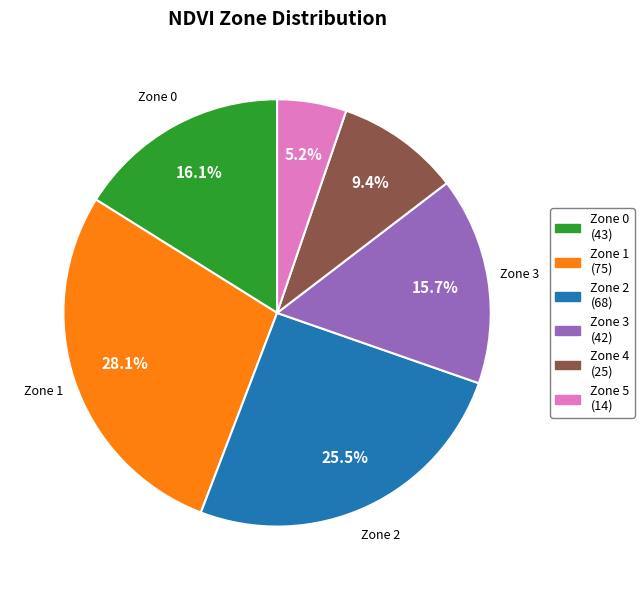

Is there any slice that represents more than half of the pie?

No